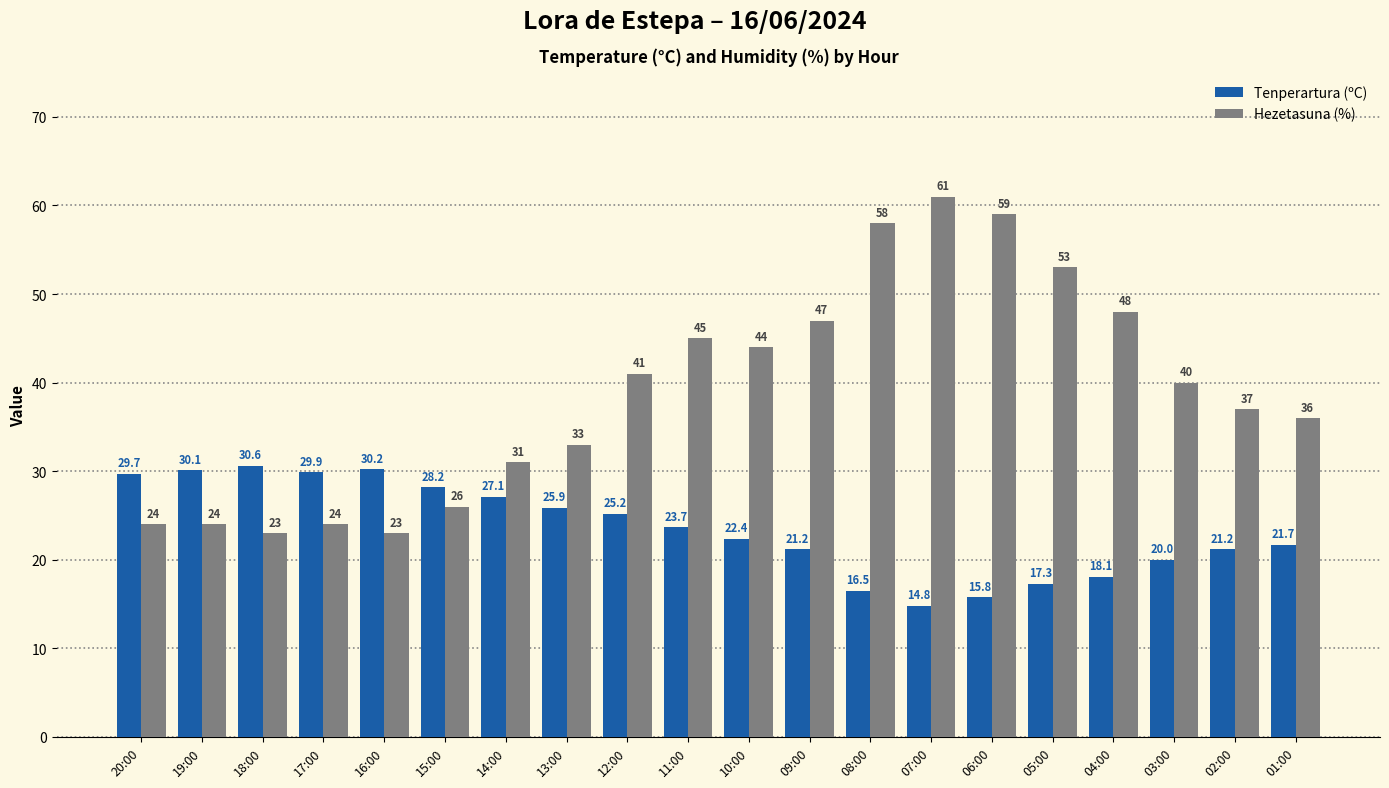

What is the value of the Tenperartura (ºC) bar at the 5th from the left?

30.2